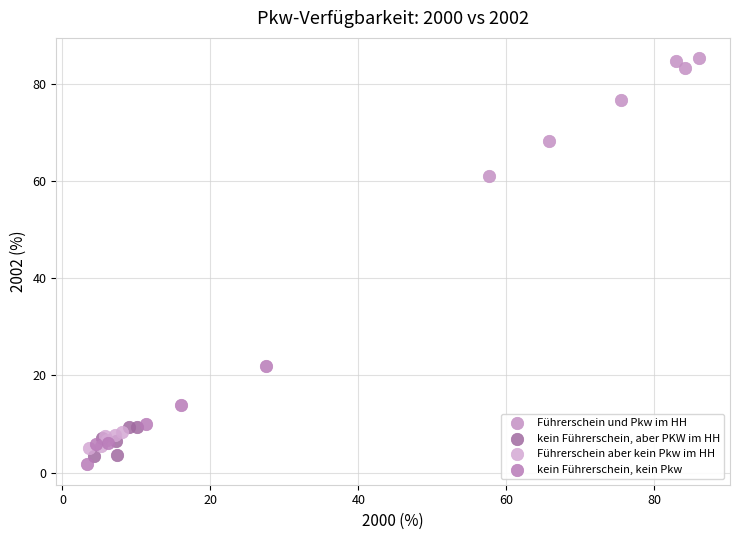

Which series has the widest spread of Y values?

Führerschein und Pkw im HH